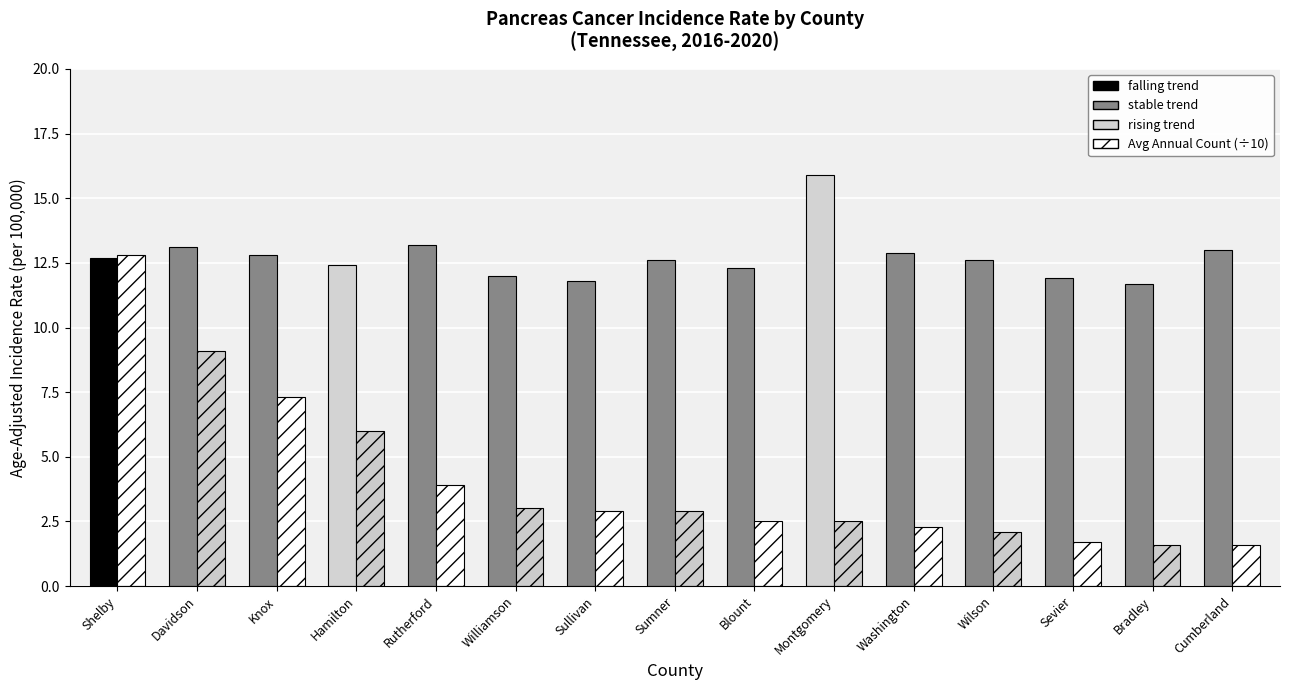

What is the smallest value displayed?

1.6